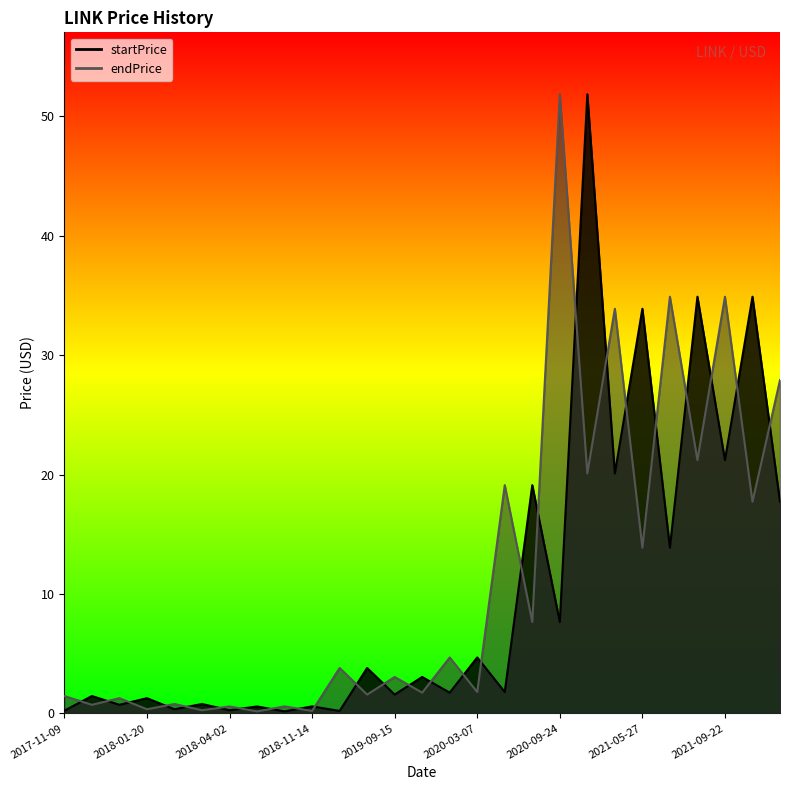

What is the value of the startPrice point at the 17th from the left?

1.8